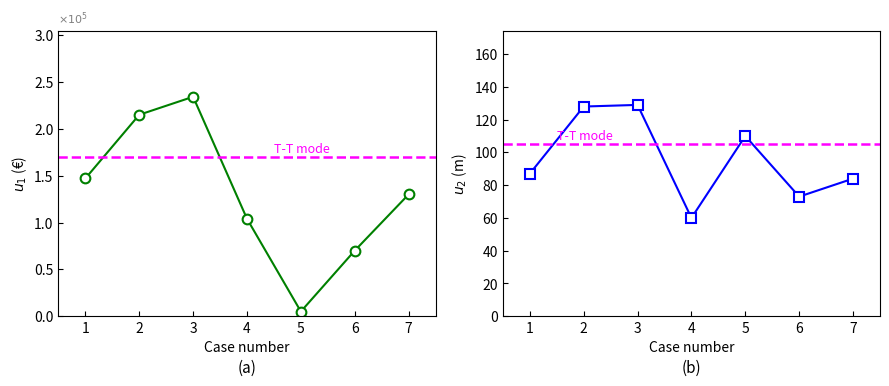

True or false: valeur_fonciere and surface_reelle_bati intersect in this chart.

False